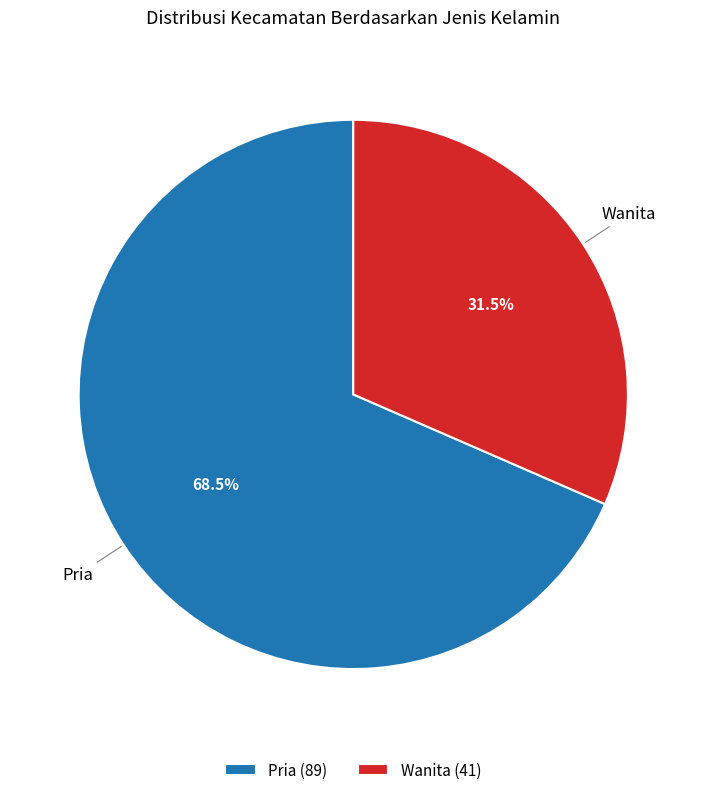

Count the number of slices in the pie.

2